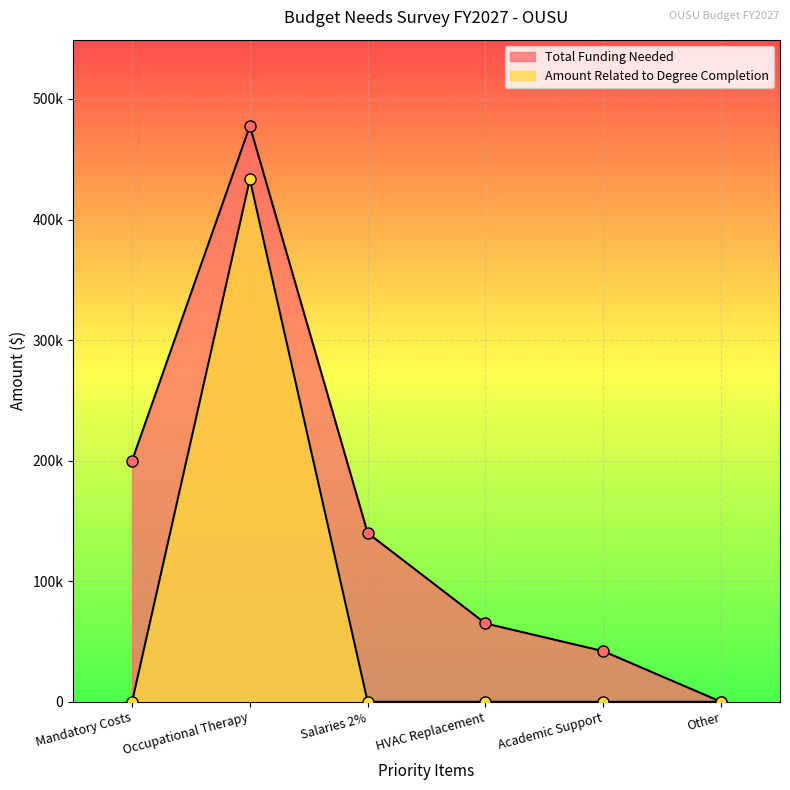

What is the sum of the Total Funding Needed values at Mandatory Costs and Other?

200000